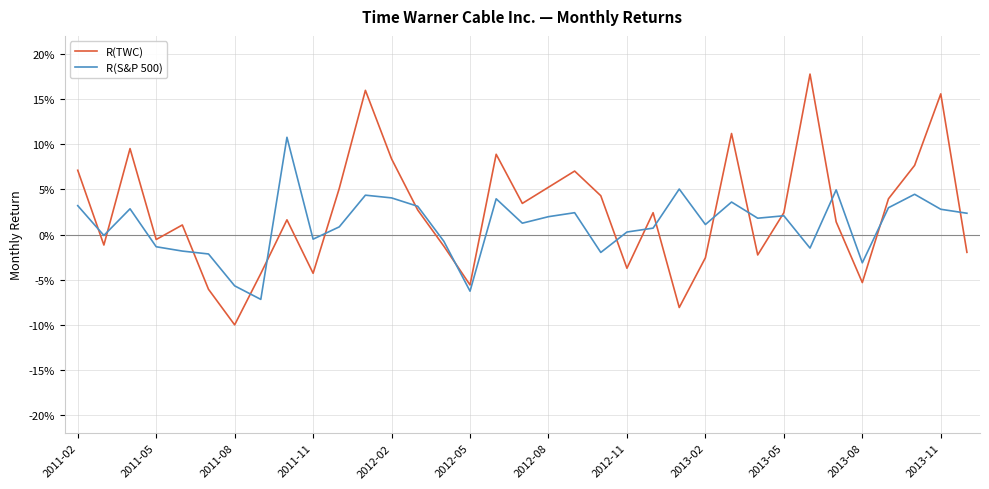

Is this an area chart (filled region under the line)?

No